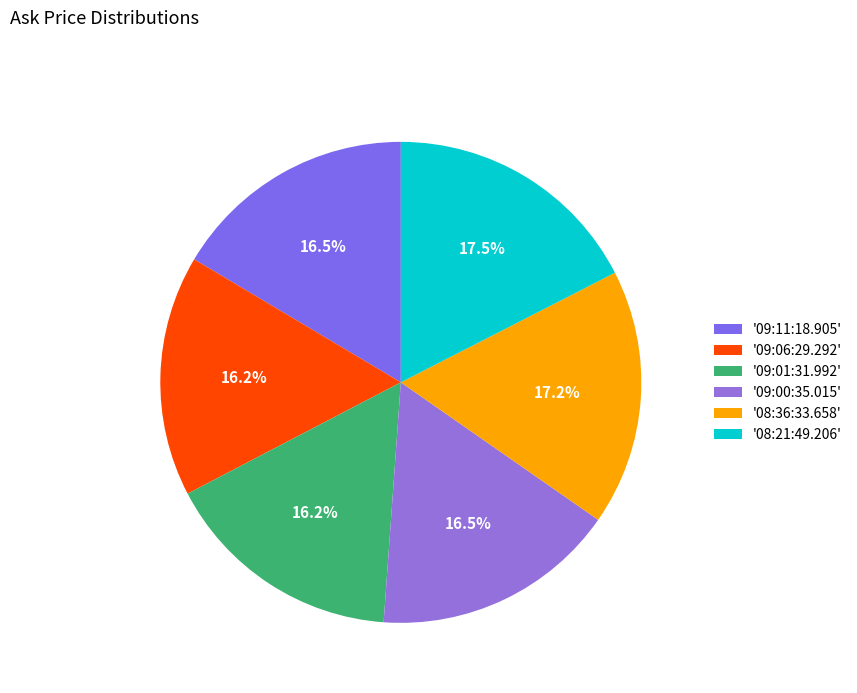

Is there a majority slice in this chart?

No